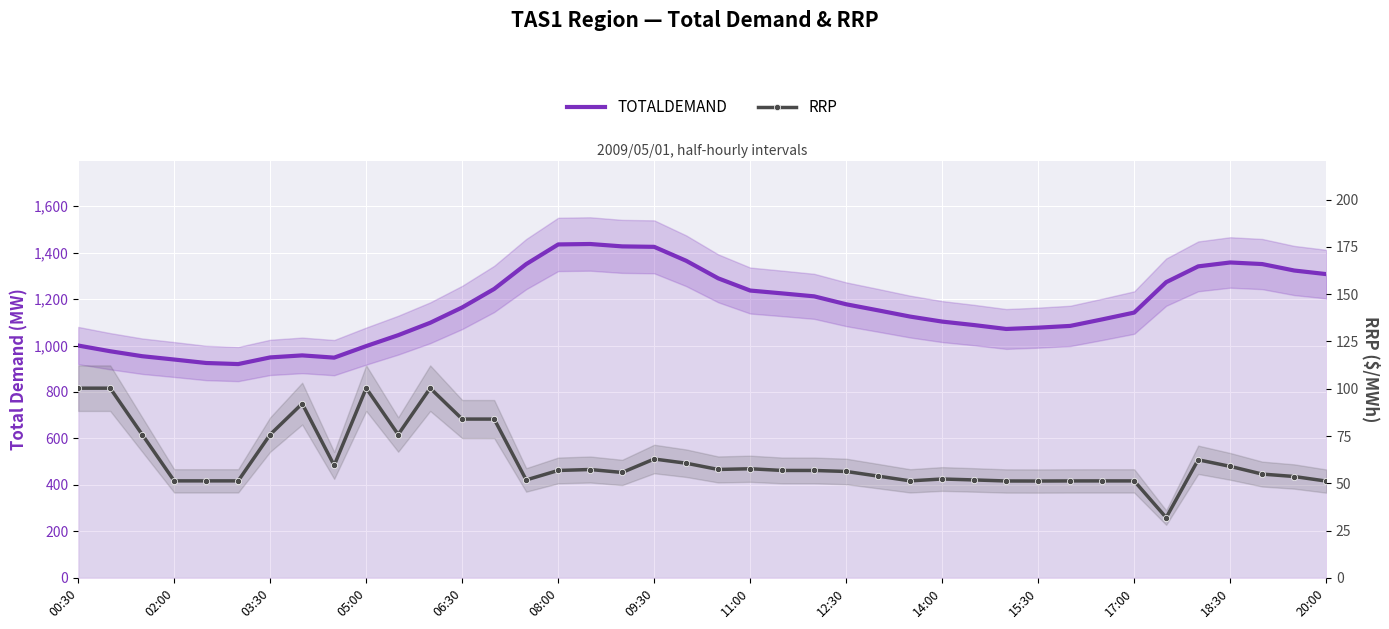

Rank the series at 19 from highest to lowest value.

TOTALDEMAND, RRP